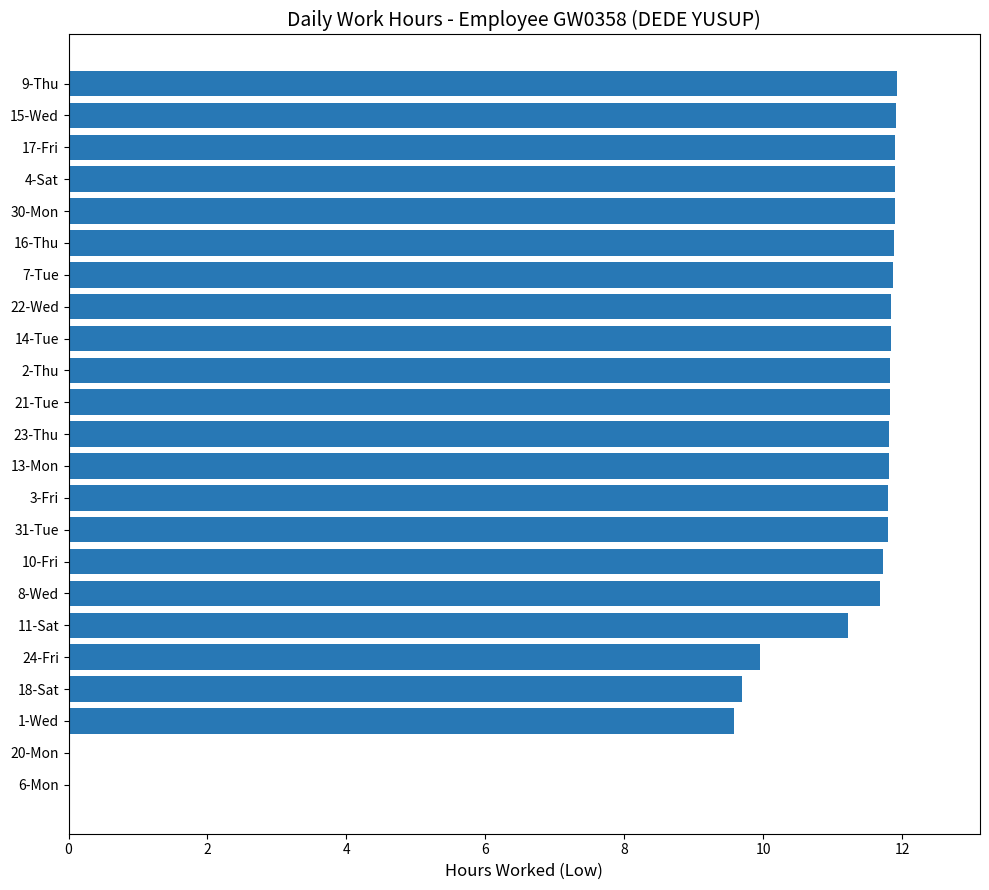

How many data points are above 11?

18